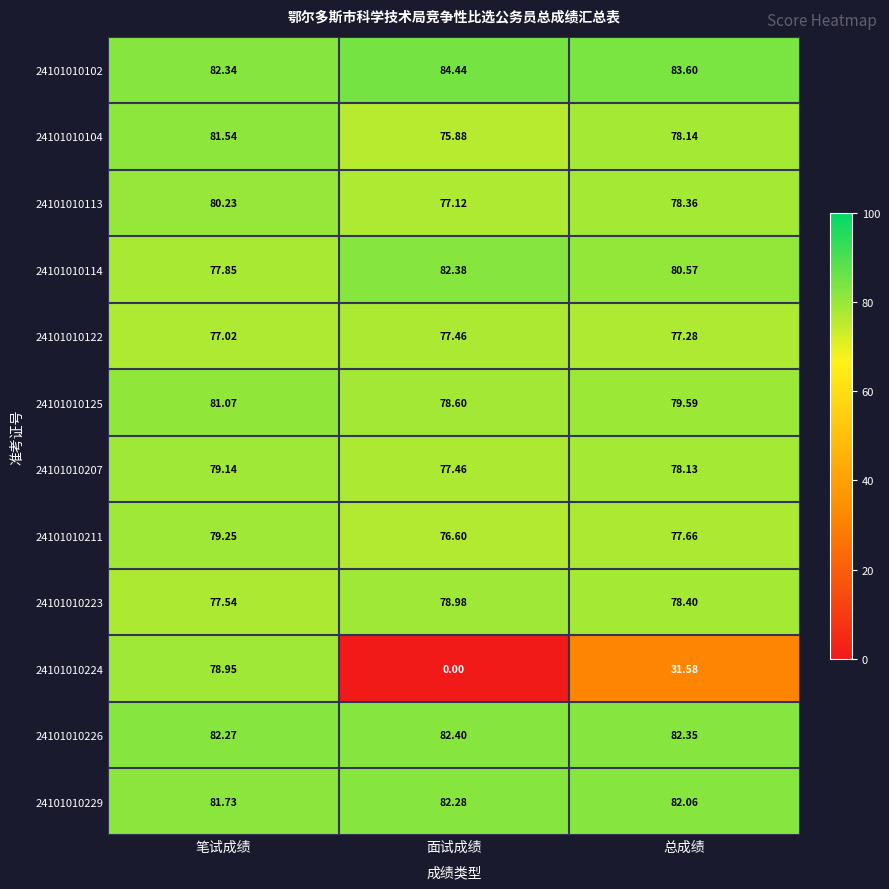

Which category has the lowest value across all series?

面试成绩